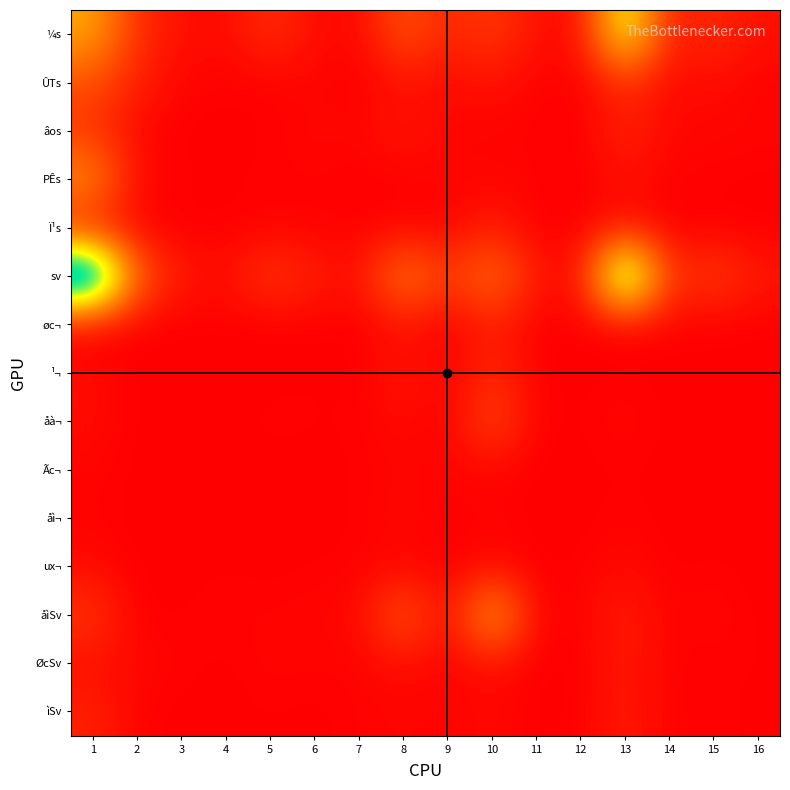

Which category has the lowest value across all series?

7